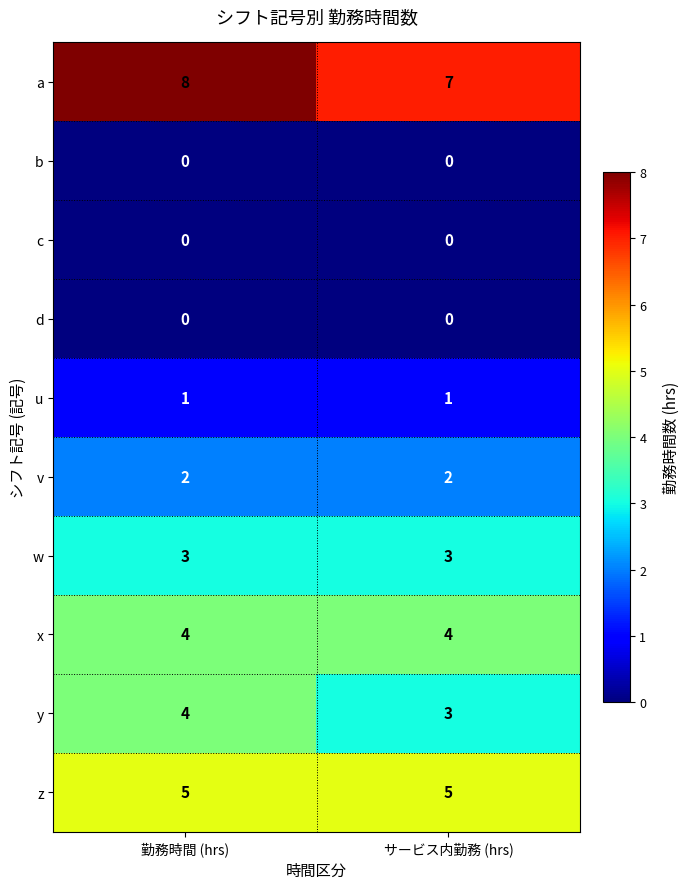

What is the greatest value displayed?

8